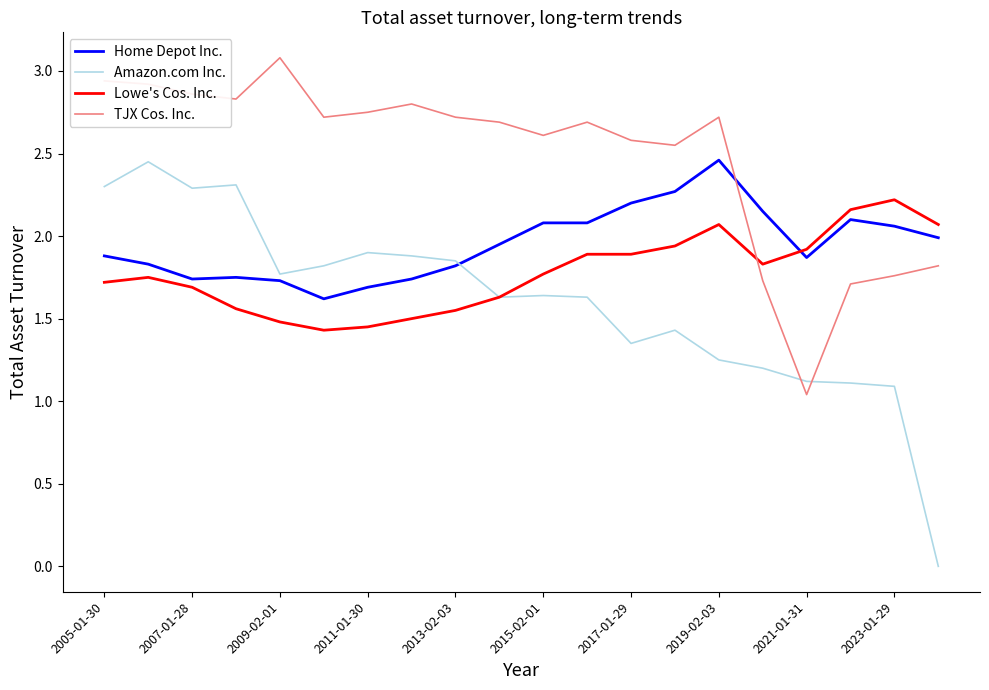

How many intersections are there between Home Depot Inc. and TJX Cos. Inc.?

1